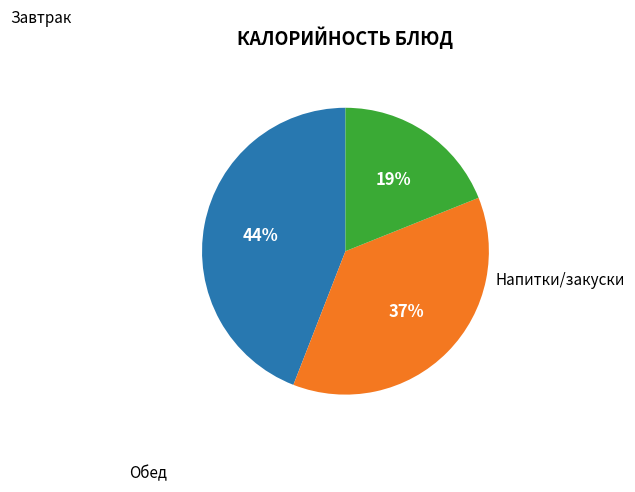

Is there any slice that represents more than half of the pie?

No